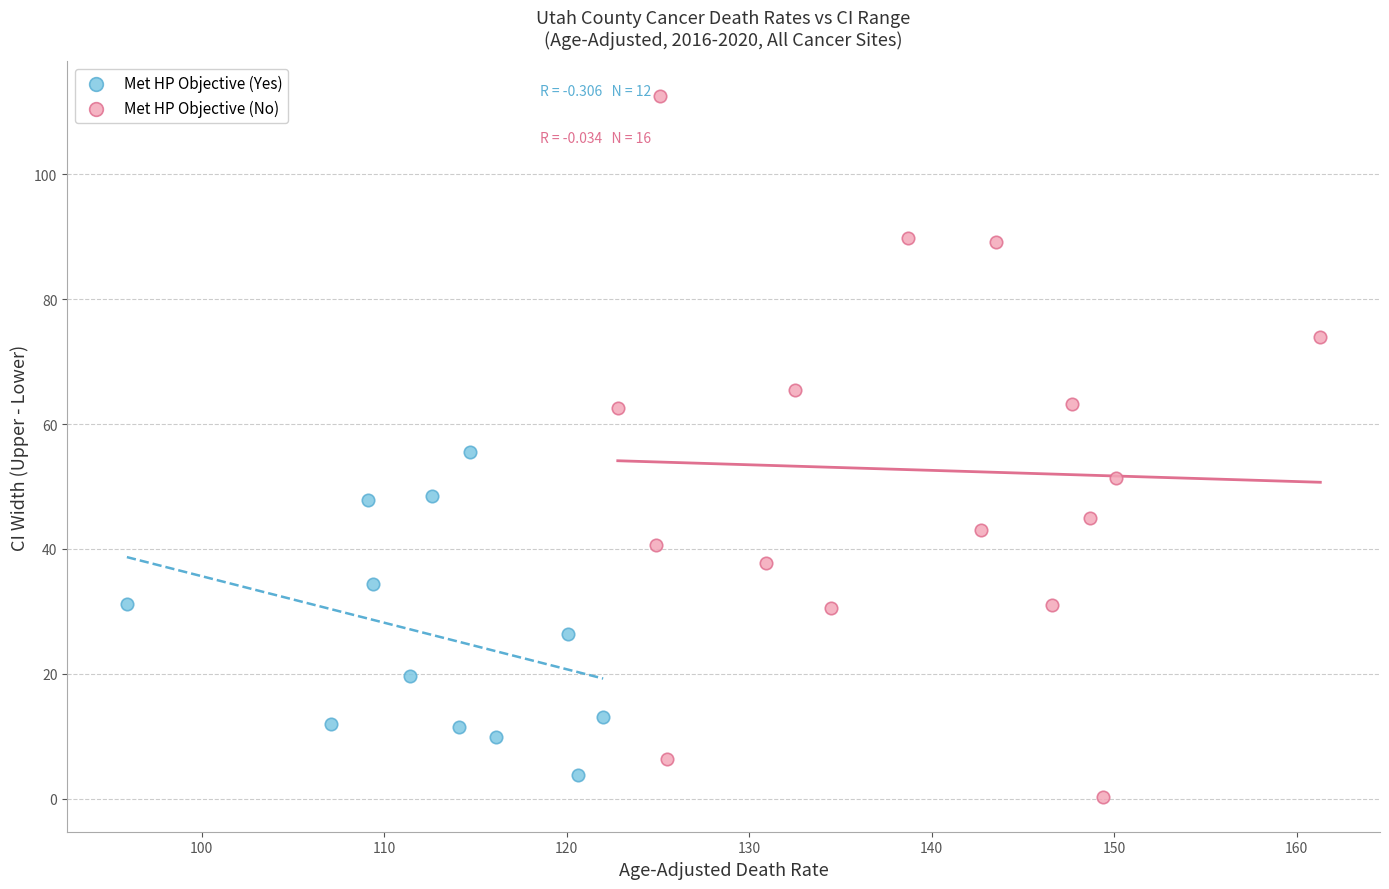

Which series reaches the maximum Y coordinate?

Met HP Objective (No)